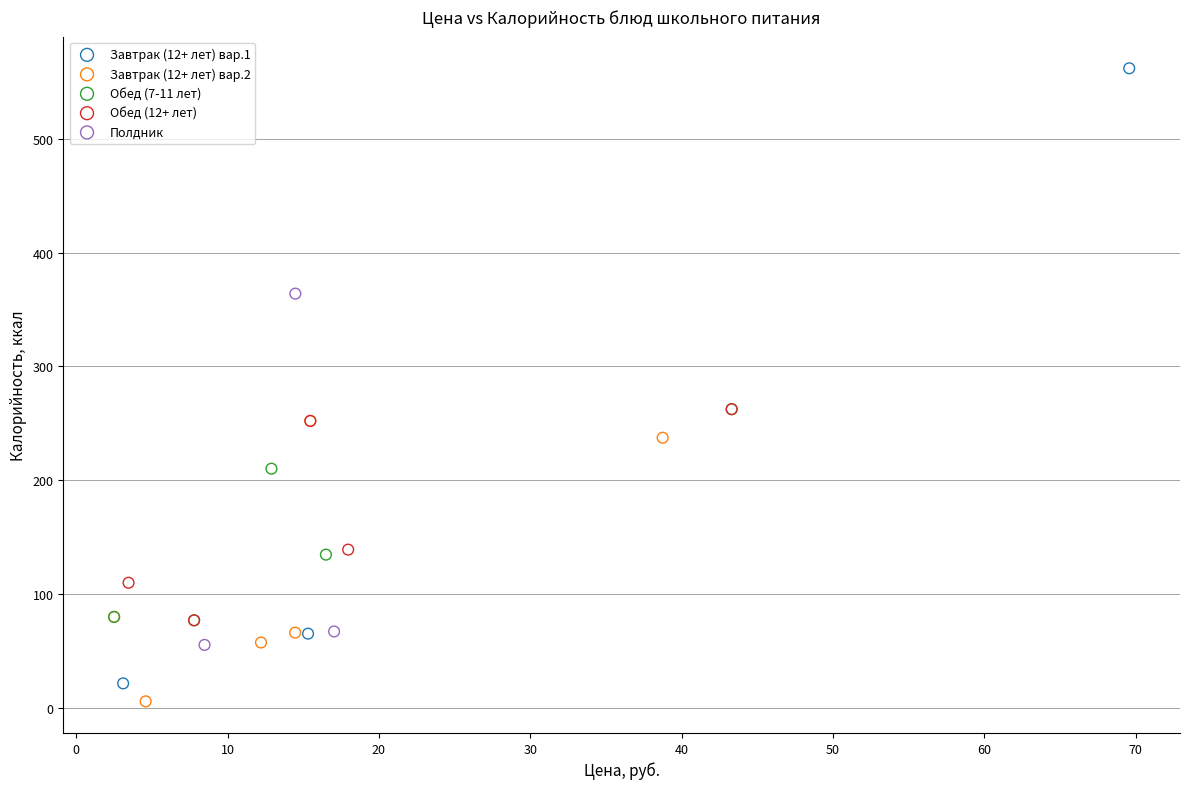

What are all the series names shown in the legend?

Завтрак (12+ лет) вар.1, Завтрак (12+ лет) вар.2, Обед (7-11 лет), Обед (12+ лет), Полдник